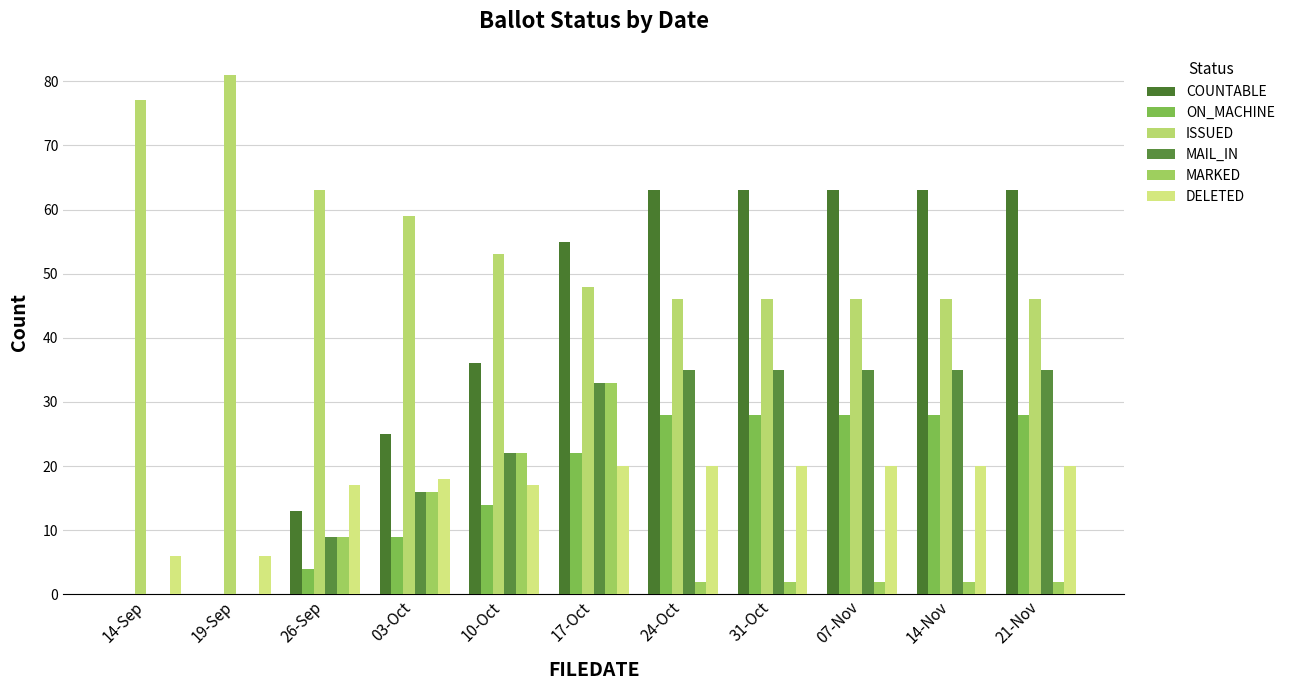

Which series has the largest total across all categories?

ISSUED